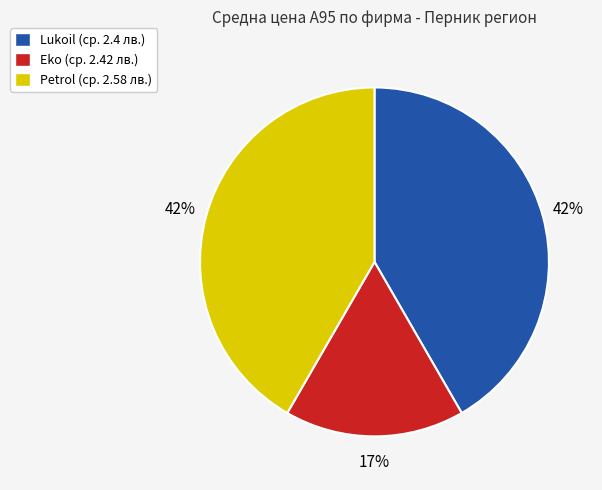

How many segments does this pie chart have?

3